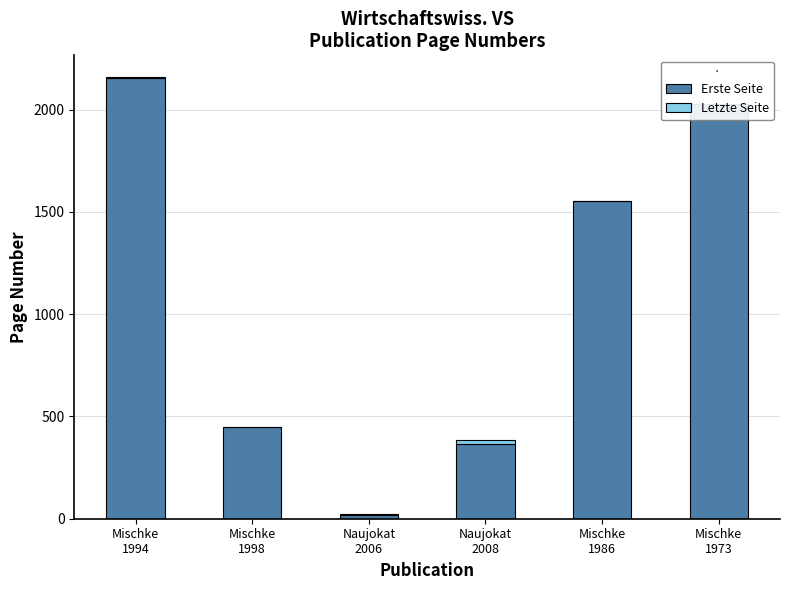

What is the sum of all Letzte Seite values?

24